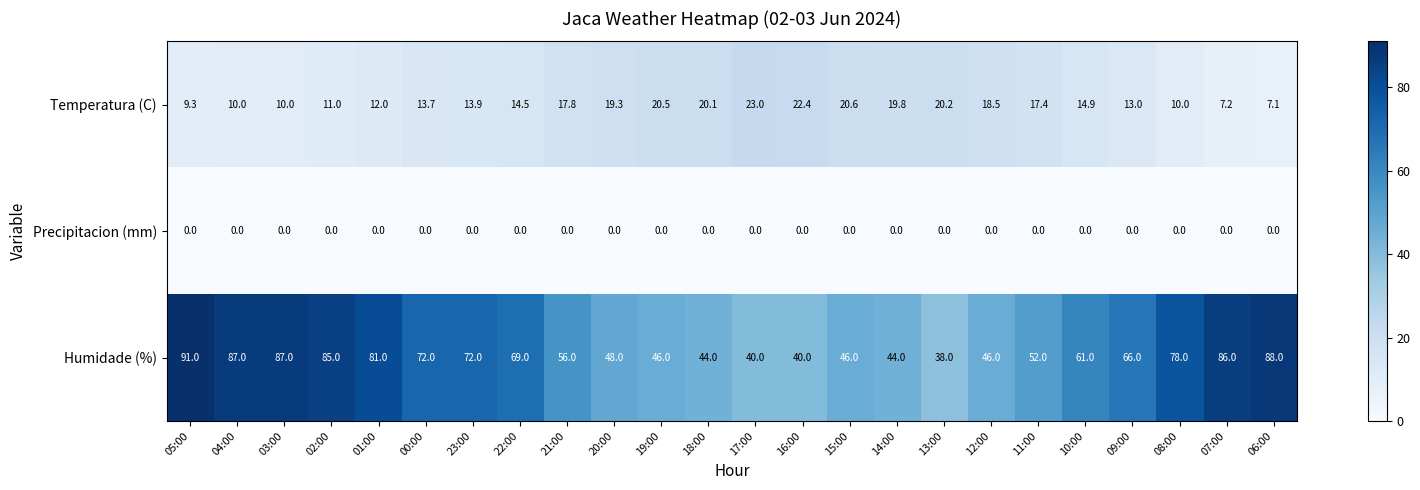

What is the approximate value of Humidade (%) at 23:00?

72.0